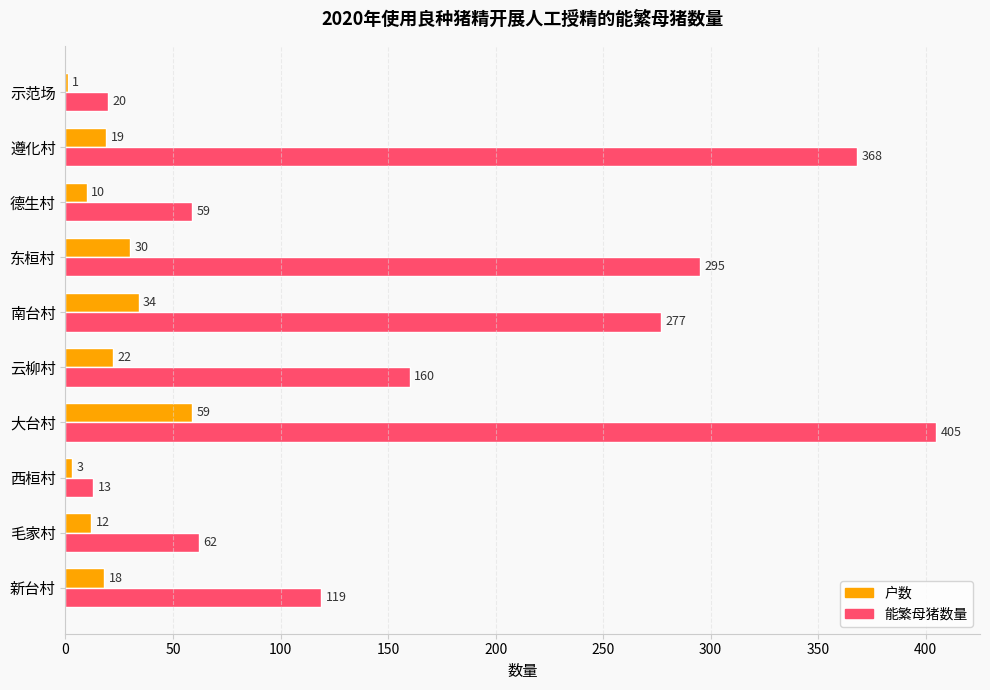

Which series has the largest total across all categories?

能繁母猪数量